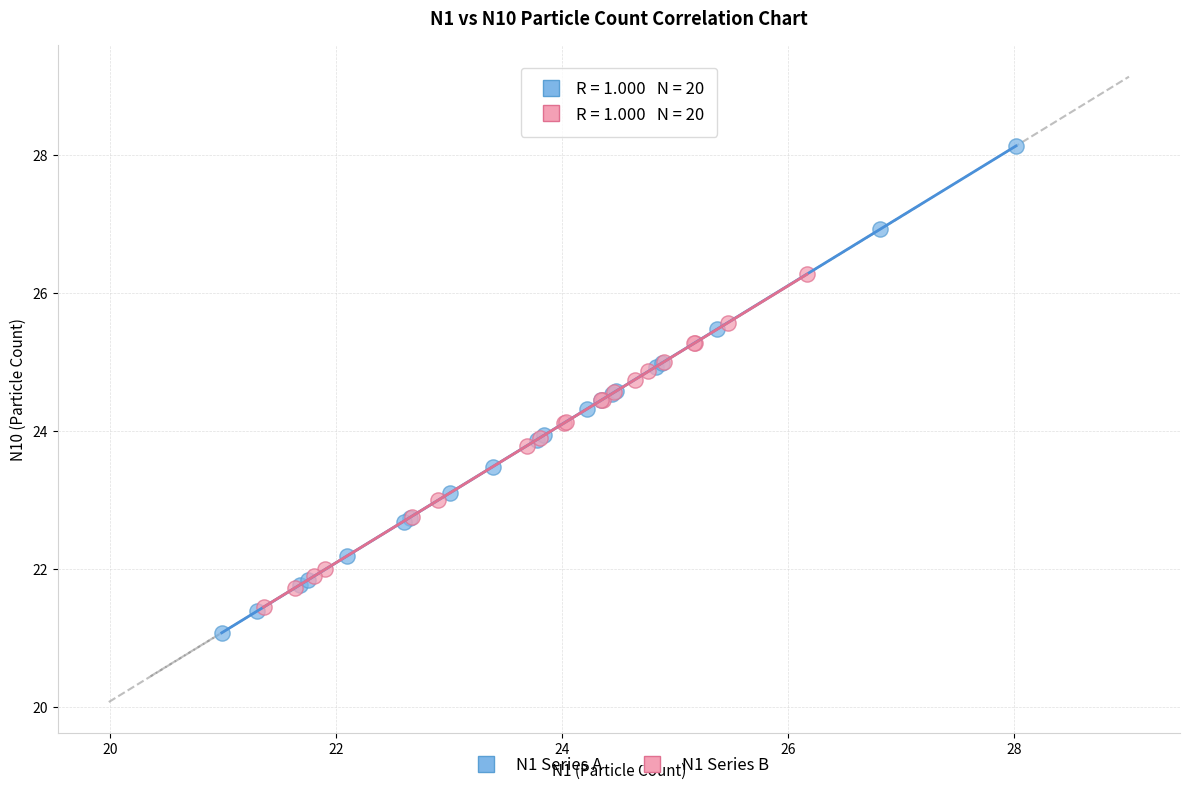

Which series reaches the maximum Y coordinate?

N1 Series A